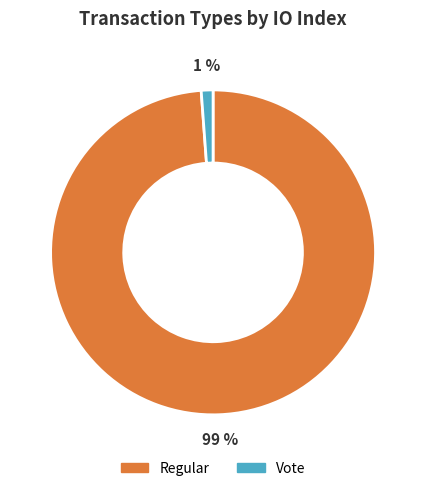

Which slice represents more than half of the pie?

Regular